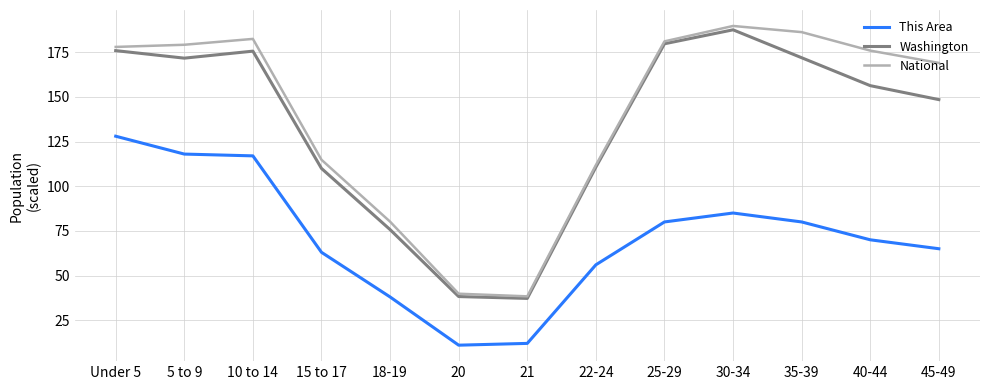

How many lines are shown in the chart?

3